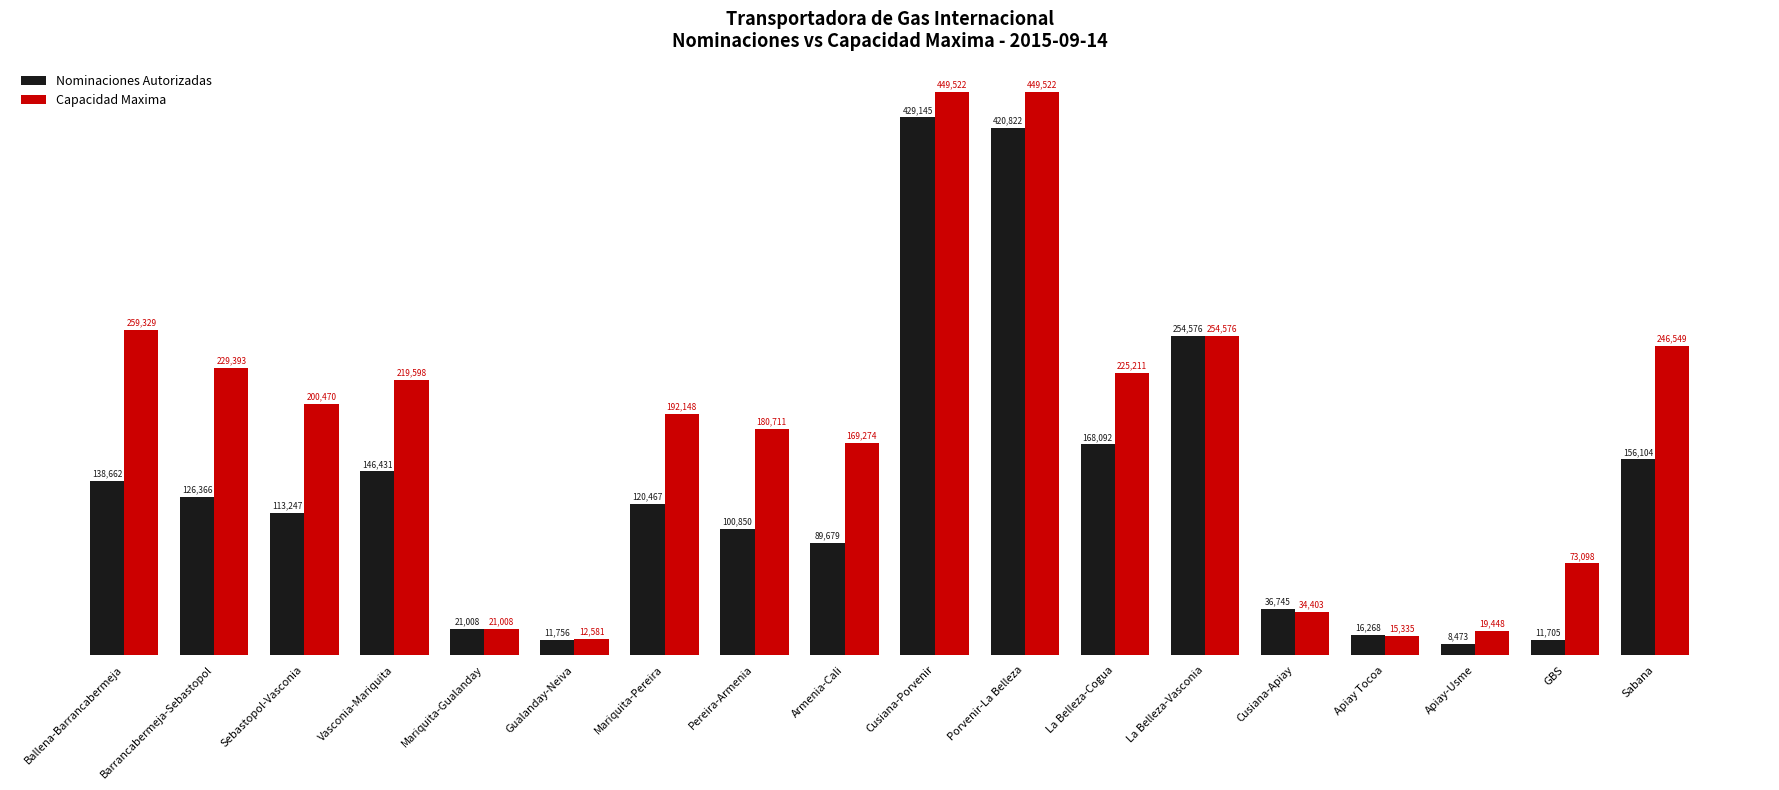

What is the average value of the Capacidad Maxima series?

180676